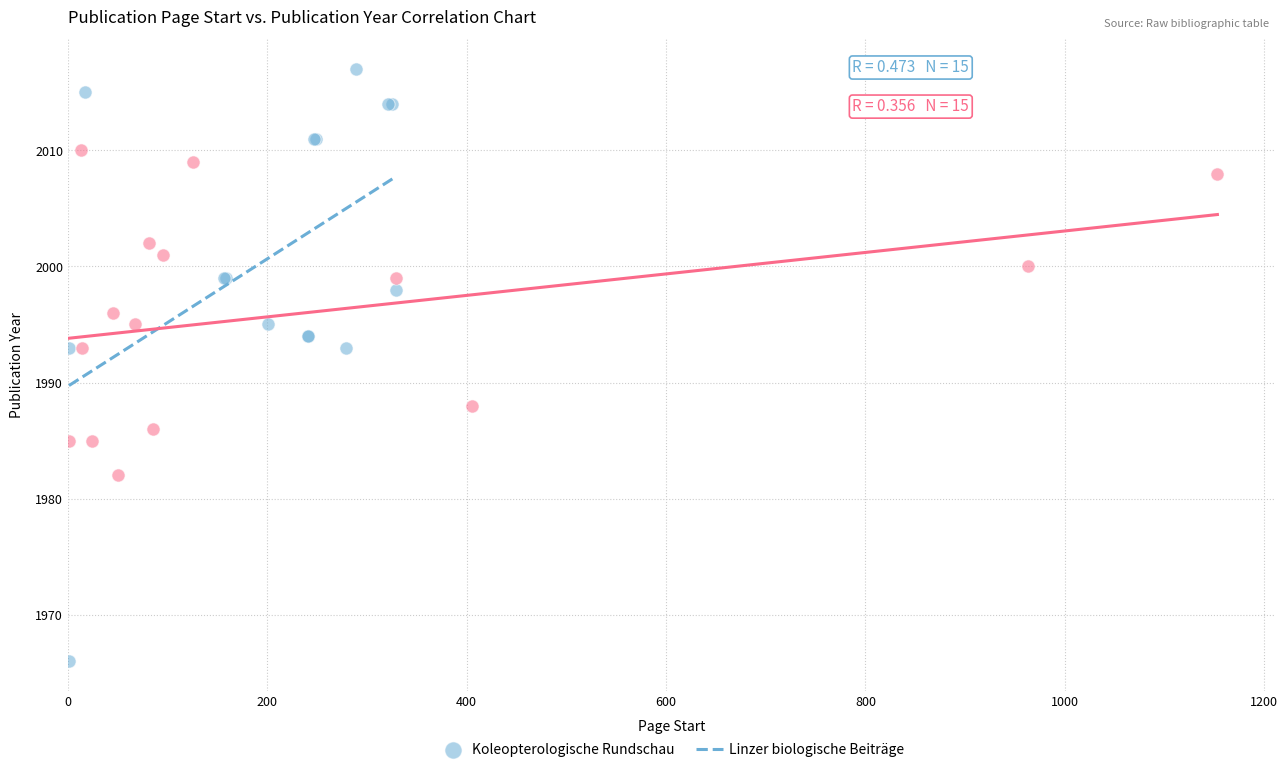

Which series has the widest spread of Y values?

Koleopterologische Rundschau